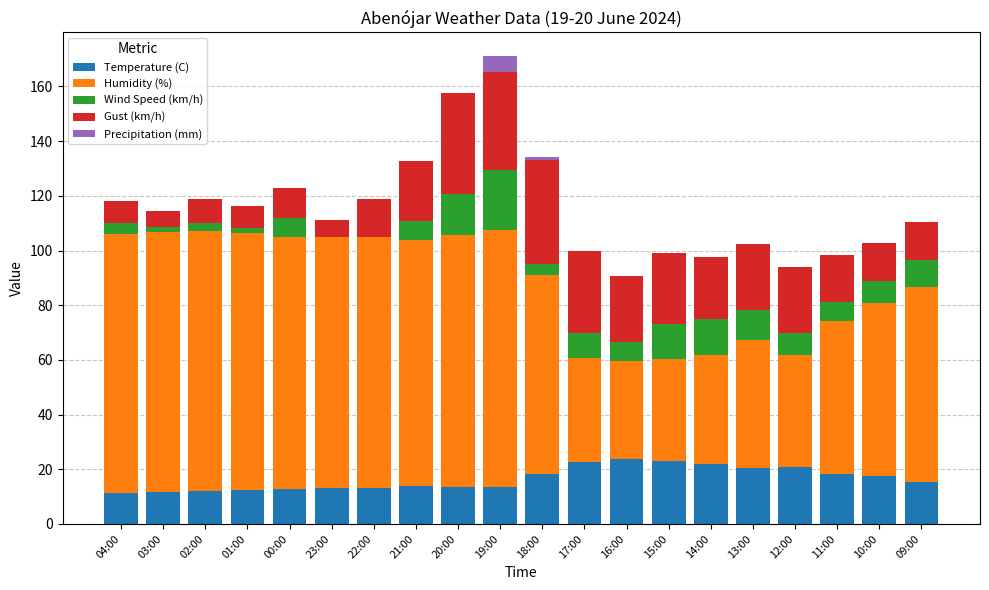

The value of Temperature (C) at 23:00 is 13.0. True or false?

True